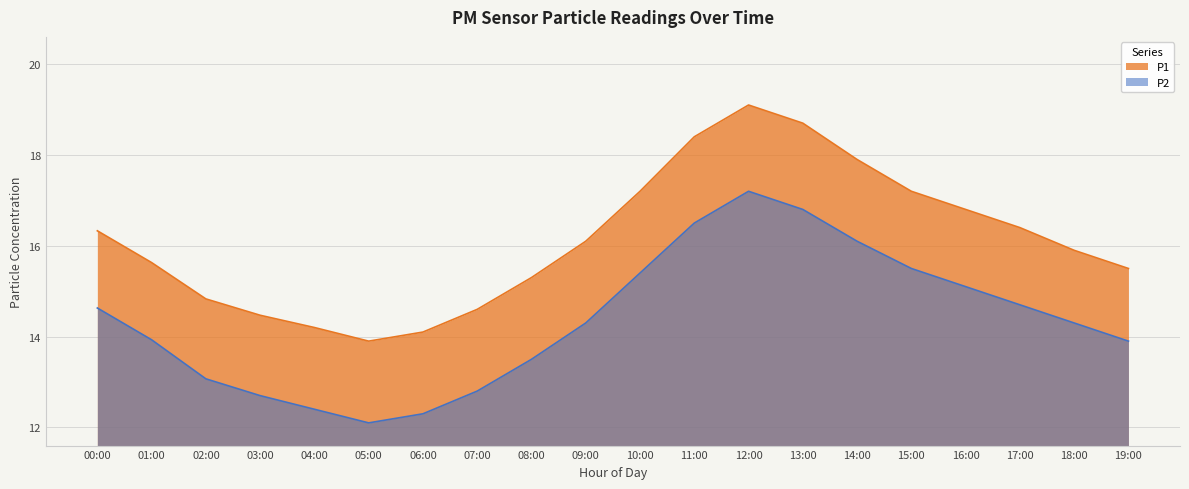

List the series in order of their overall mean, lowest first.

P2, P1